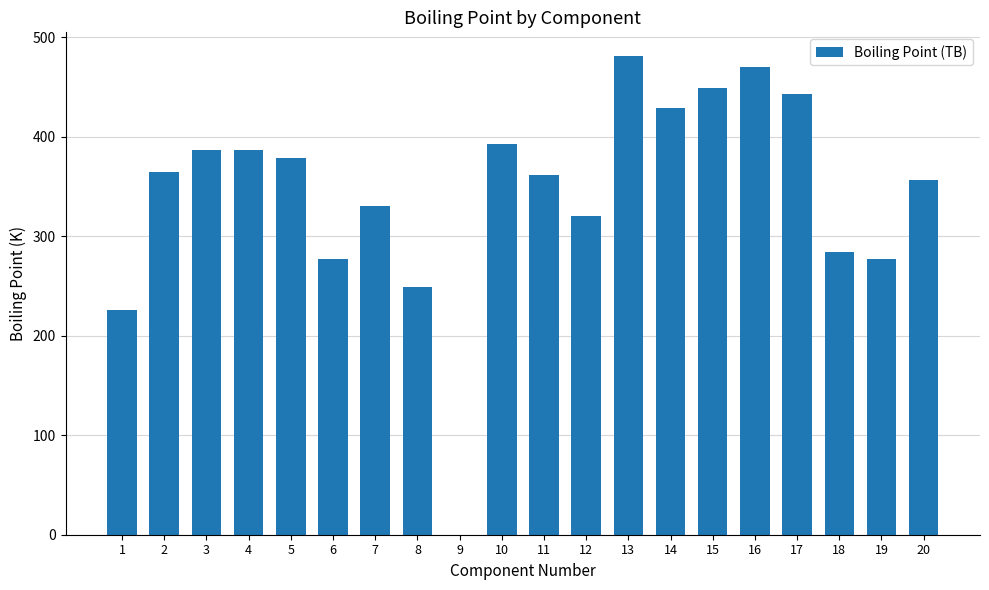

Are the bars horizontal?

No